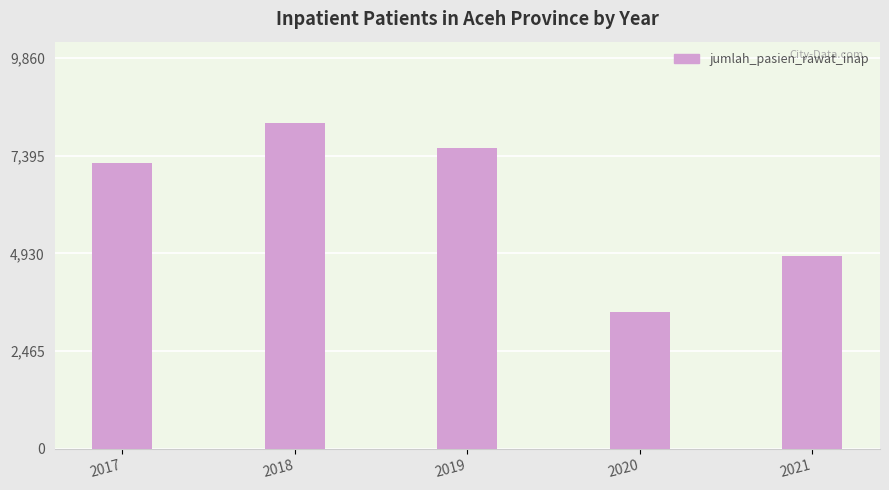

What is the greatest value displayed?

8217